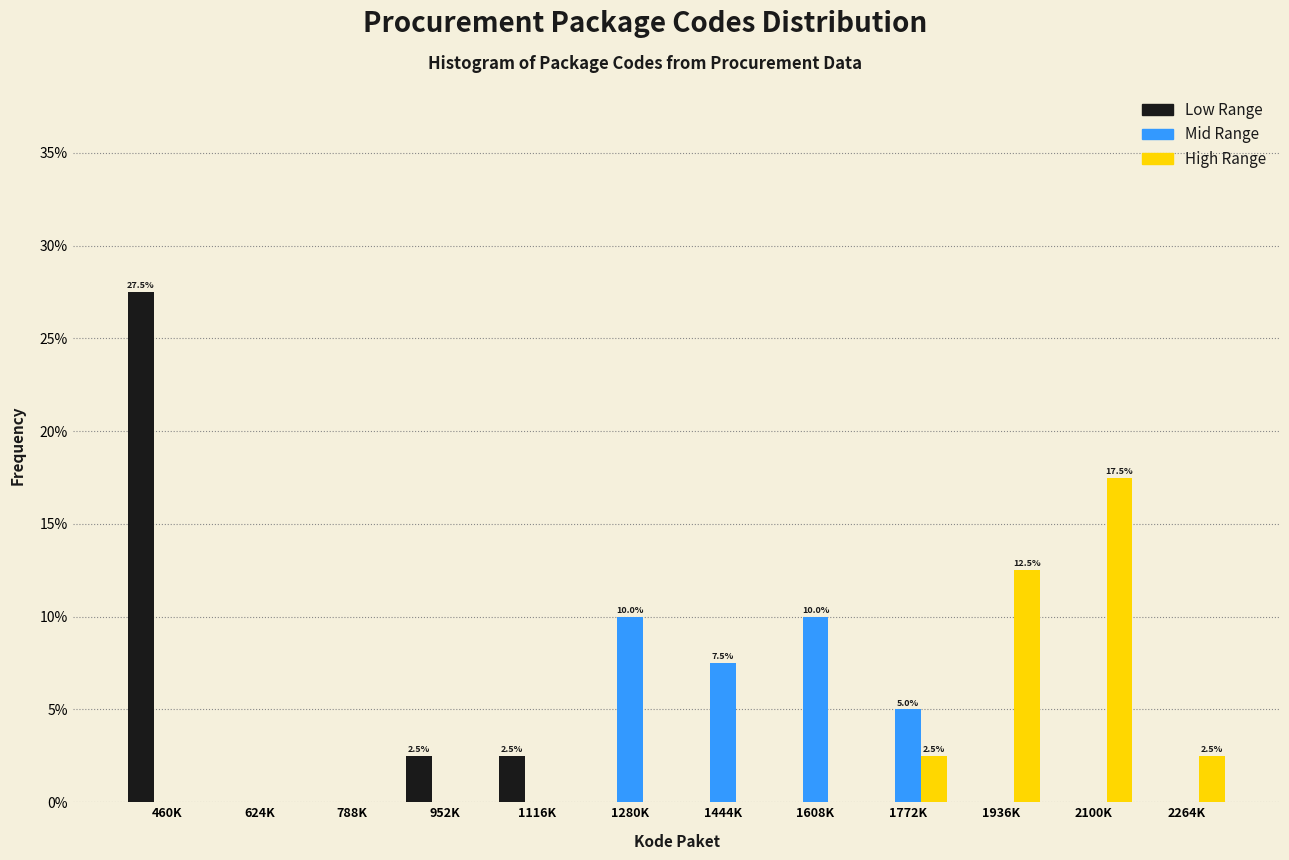

Which series changed the most between 1116K and 1936K?

High Range